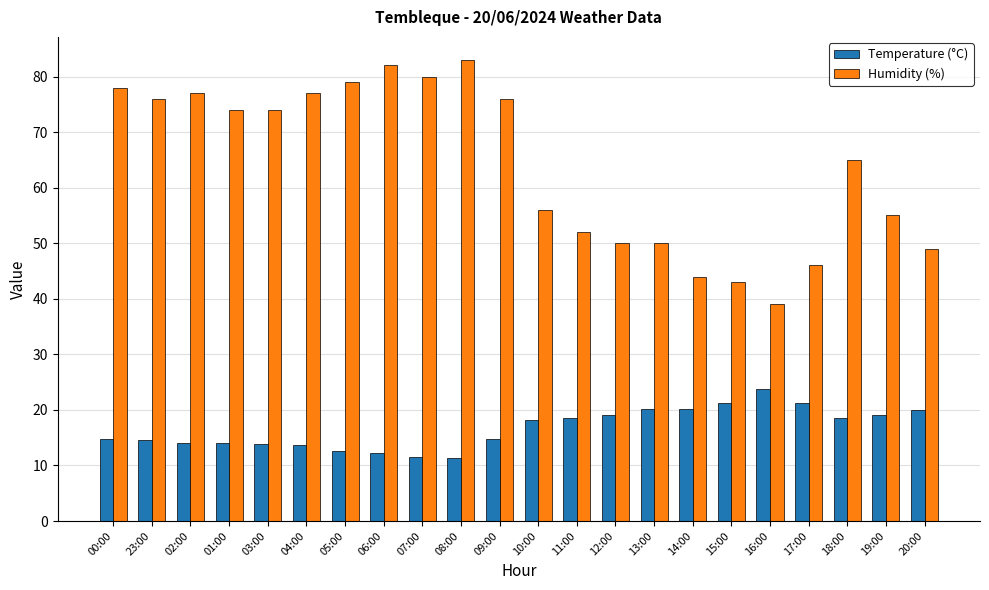

Is the value of Temperature (°C) at 14:00 greater than the value of Humidity (%) at 19:00?

No